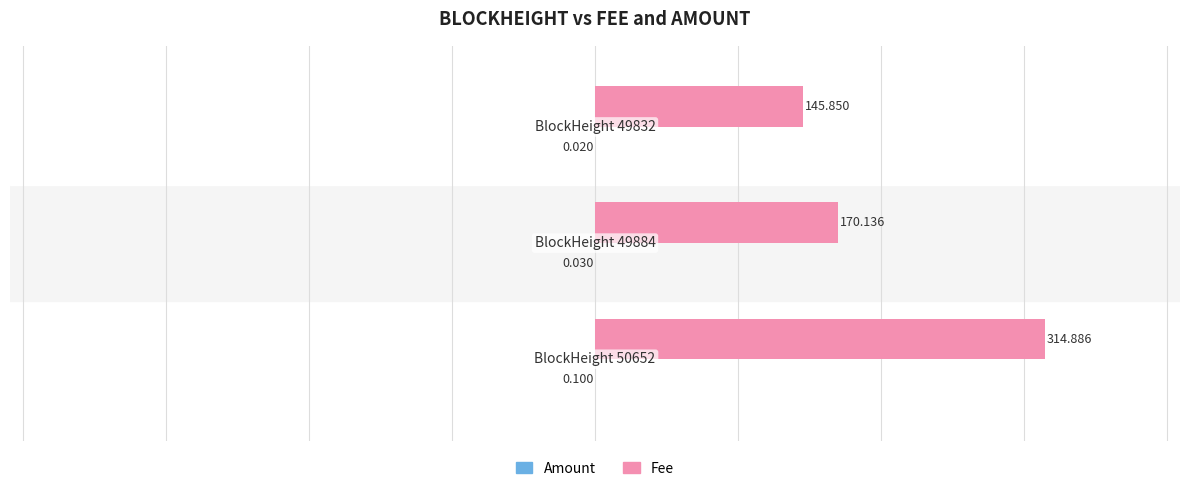

Which series has the largest total across all categories?

Amount